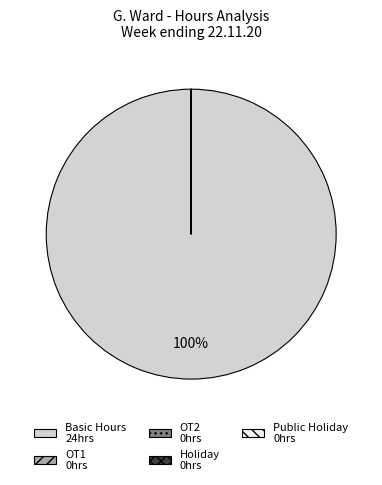

To the nearest percent, what is the difference between the largest and smallest slice percentages?

100%